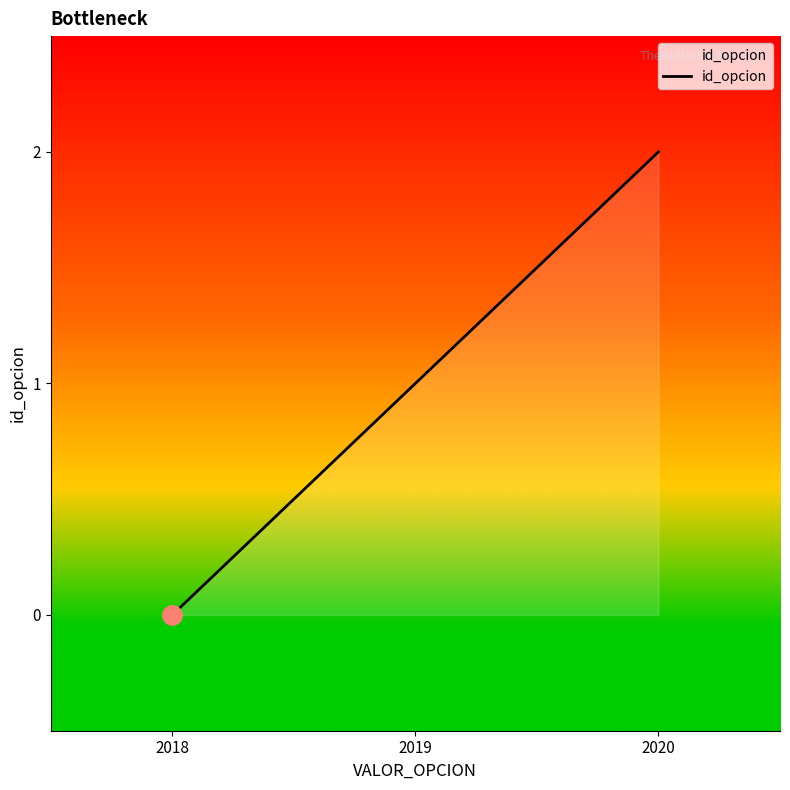

Reading right to left, what are all the values shown in this chart?

2	1	0